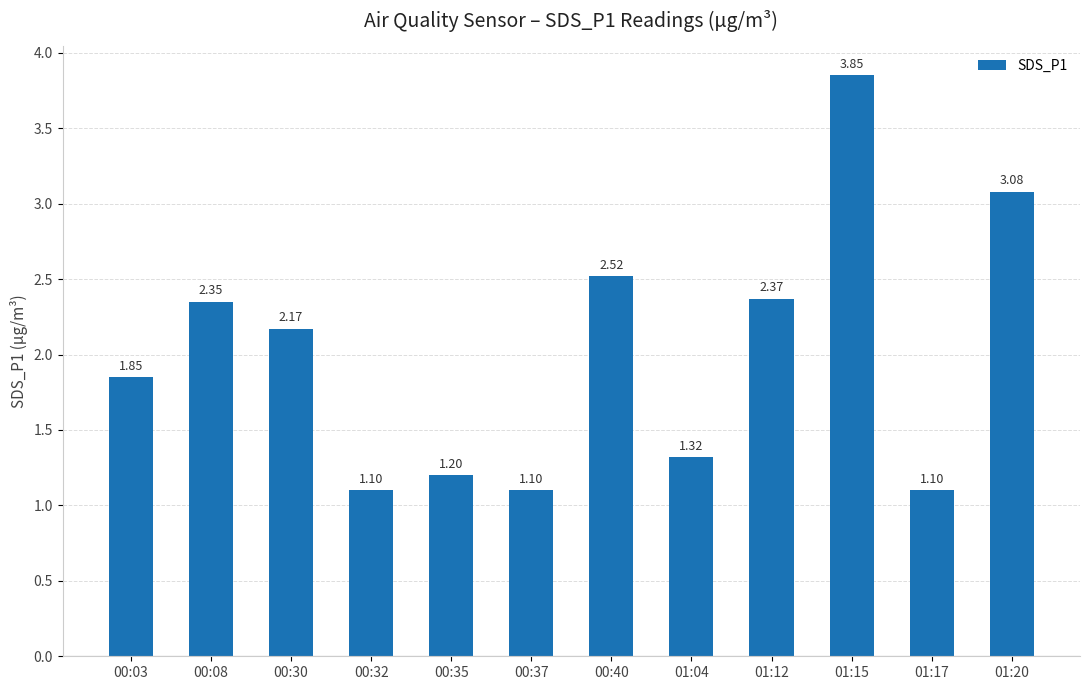

What is the average value?

2.0